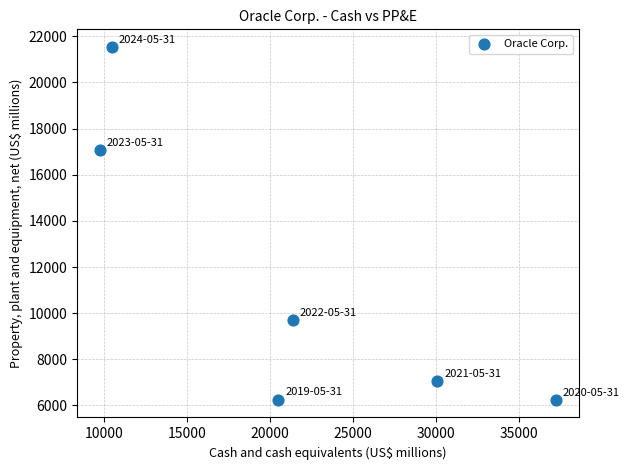

What Y value in the scatter plot is closest to 13890?

17069